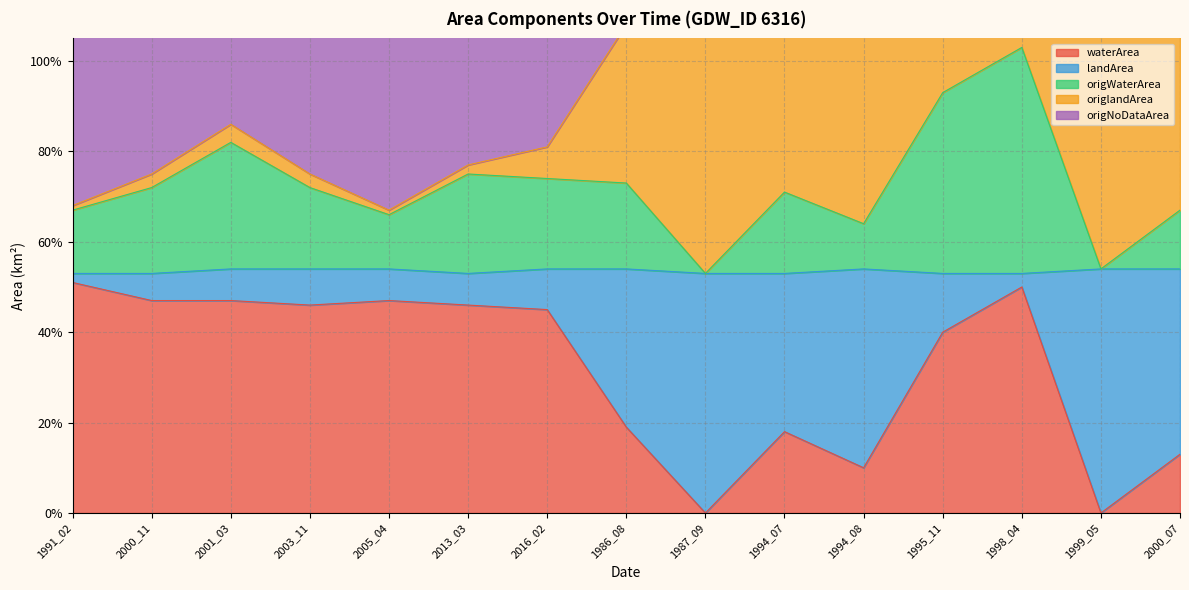

True or false: origNoDataArea and origWaterArea intersect in this chart.

False